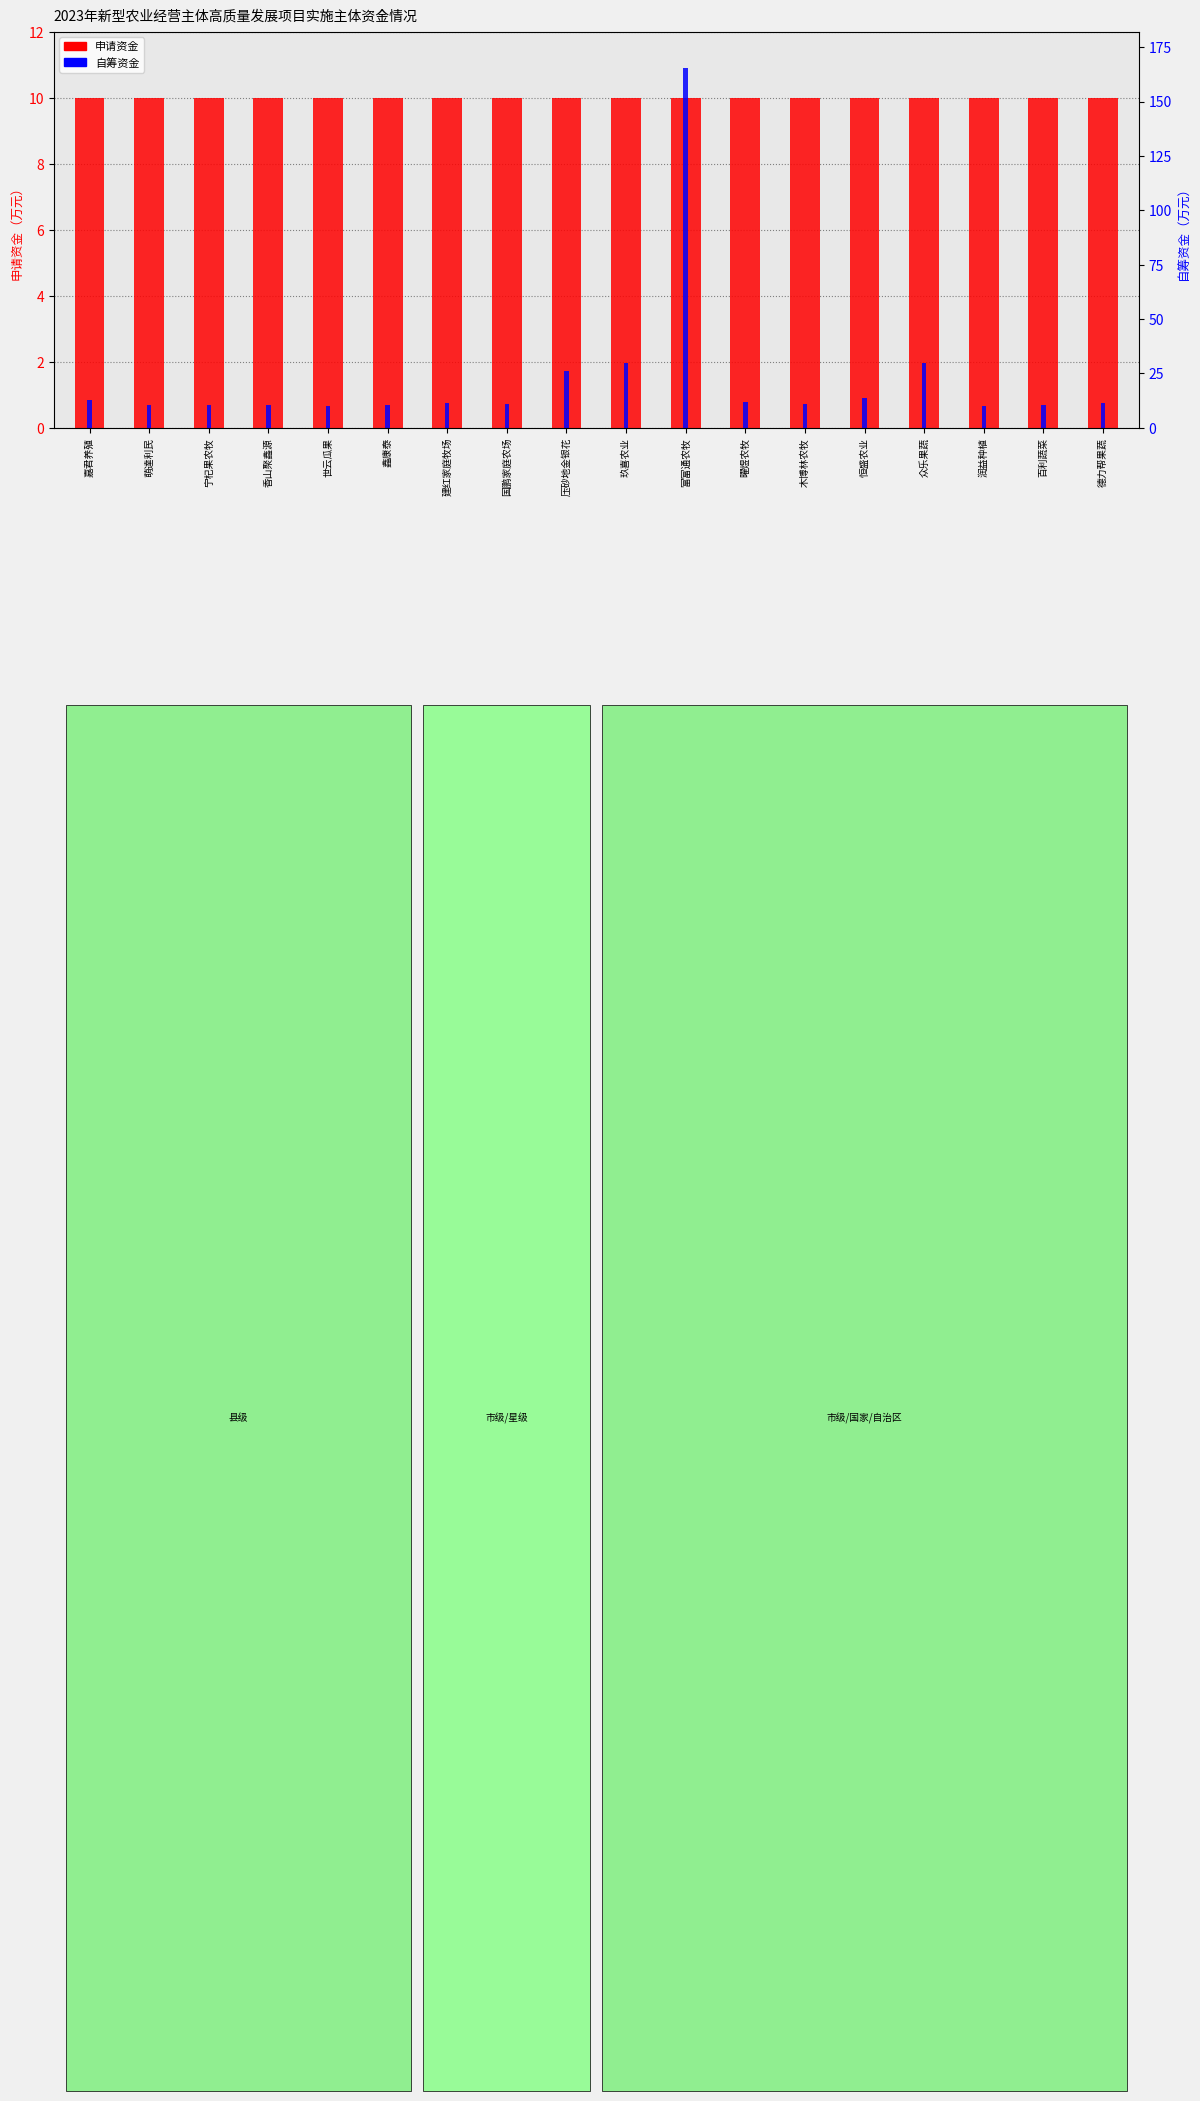

What is the sum of all 自筹资金 values?

406.4